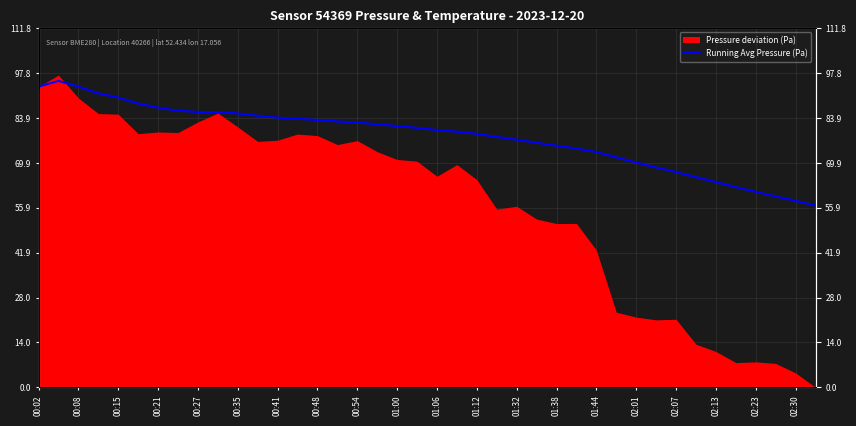

Which has a higher value, 01:12 or 00:21?

00:21